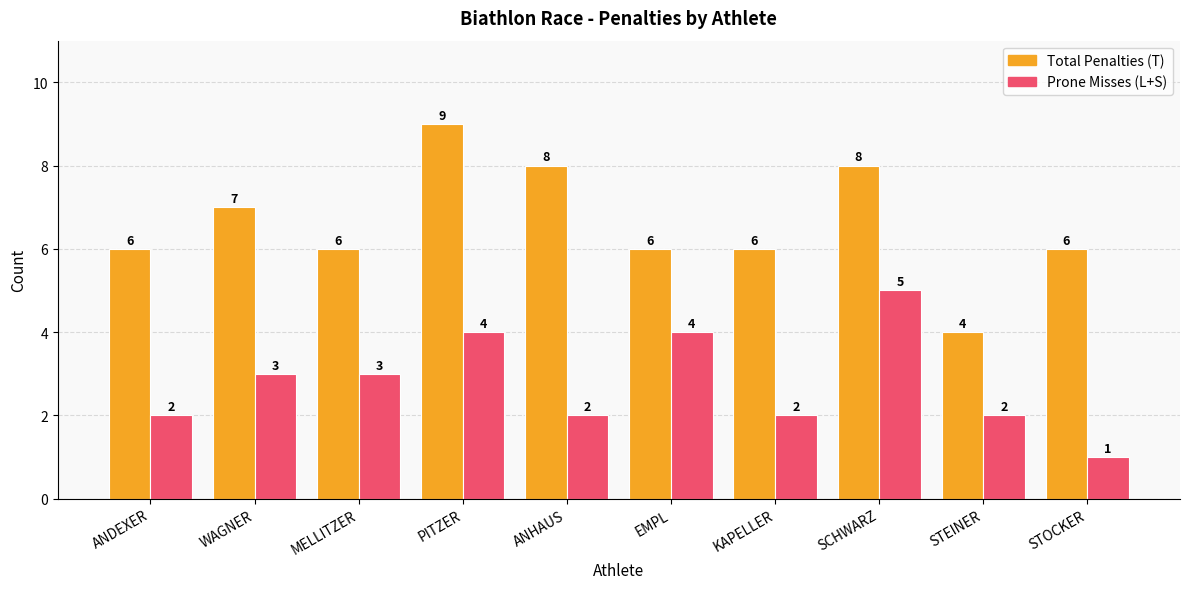

Reading left to right, extract all data points from this chart.

Total Penalties (T): ANDEXER=6	WAGNER=7	MELLITZER=6	PITZER=9	ANHAUS=8	EMPL=6	KAPELLER=6	SCHWARZ=8	STEINER=4	STOCKER=6
Prone Misses (L+S): ANDEXER=2	WAGNER=3	MELLITZER=3	PITZER=4	ANHAUS=2	EMPL=4	KAPELLER=2	SCHWARZ=5	STEINER=2	STOCKER=1